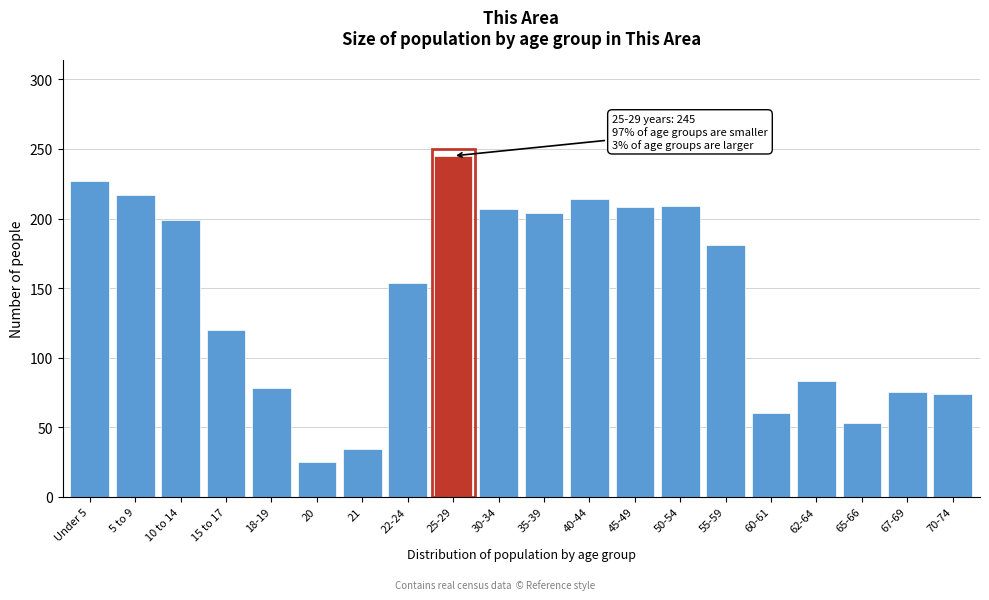

Read the value at 65-66.

53